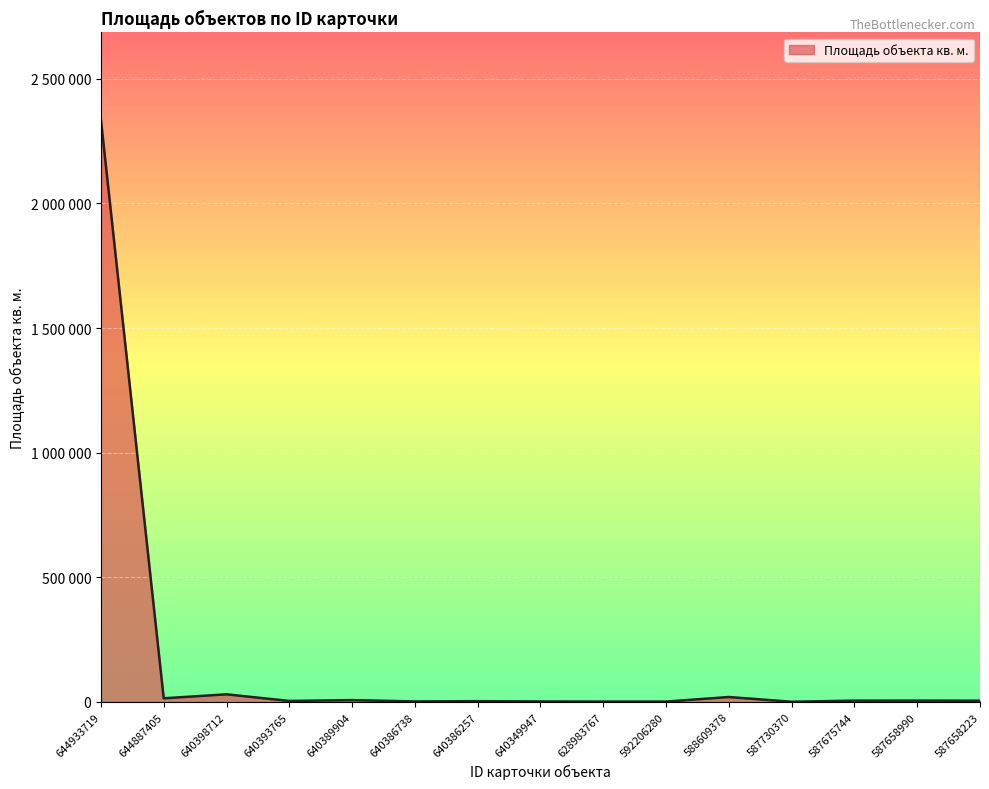

Is it true that the value at 640393765 is 5994.6?

False